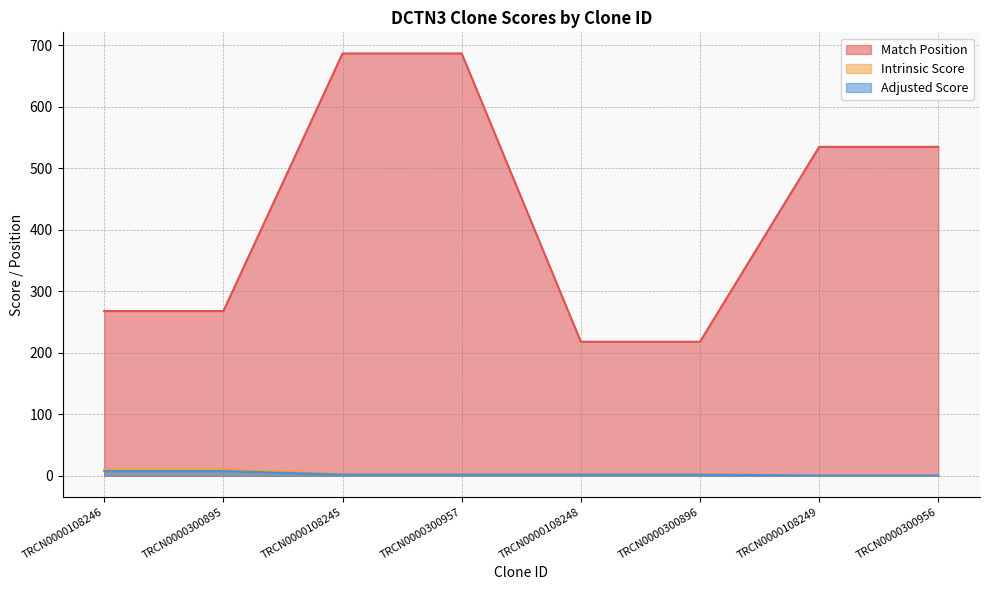

Does the chart display data point markers on the line(s)?

No